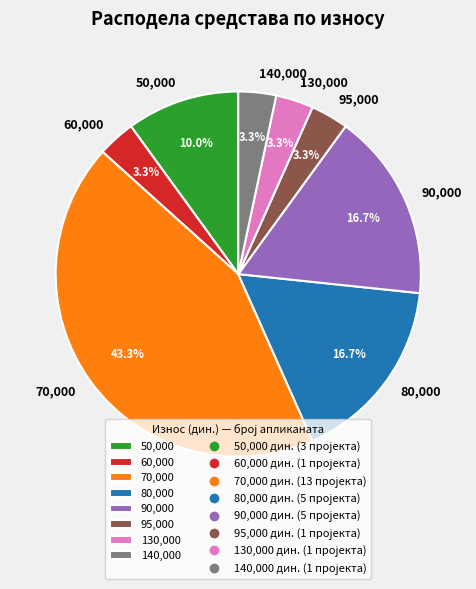

What is the ratio of the value at 95,000 to the value at 60,000?

1.0